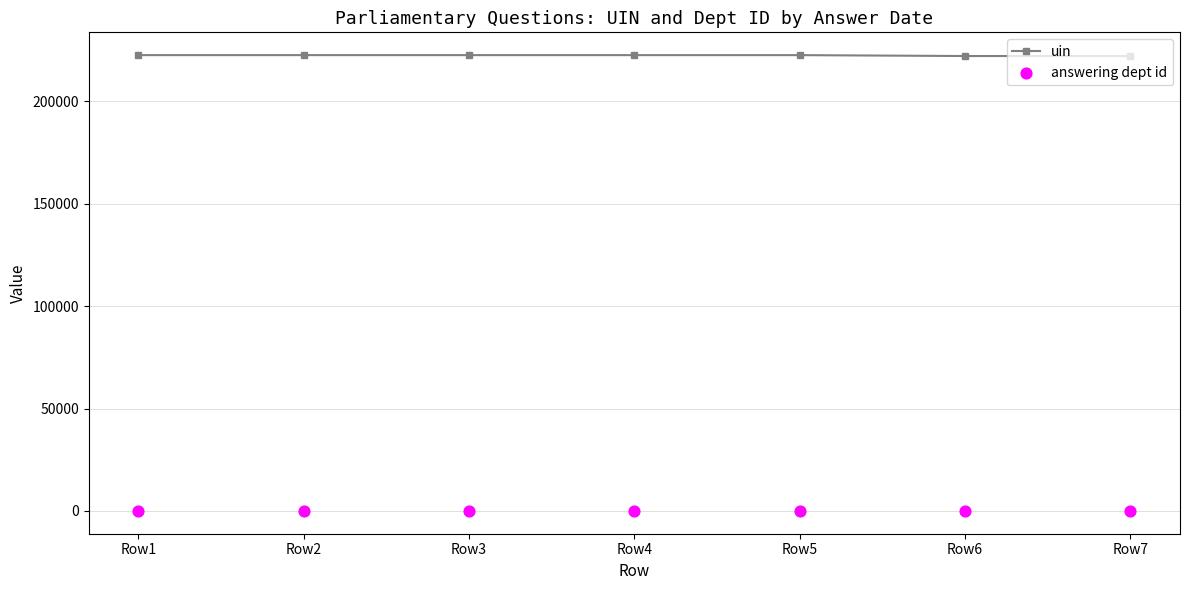

What is the total value across all series at Row1?

222450